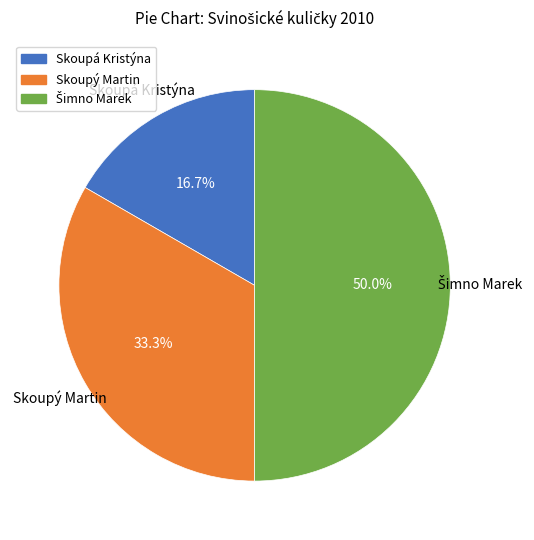

To the nearest percent, what portion does Skoupá Kristýna represent?

17%